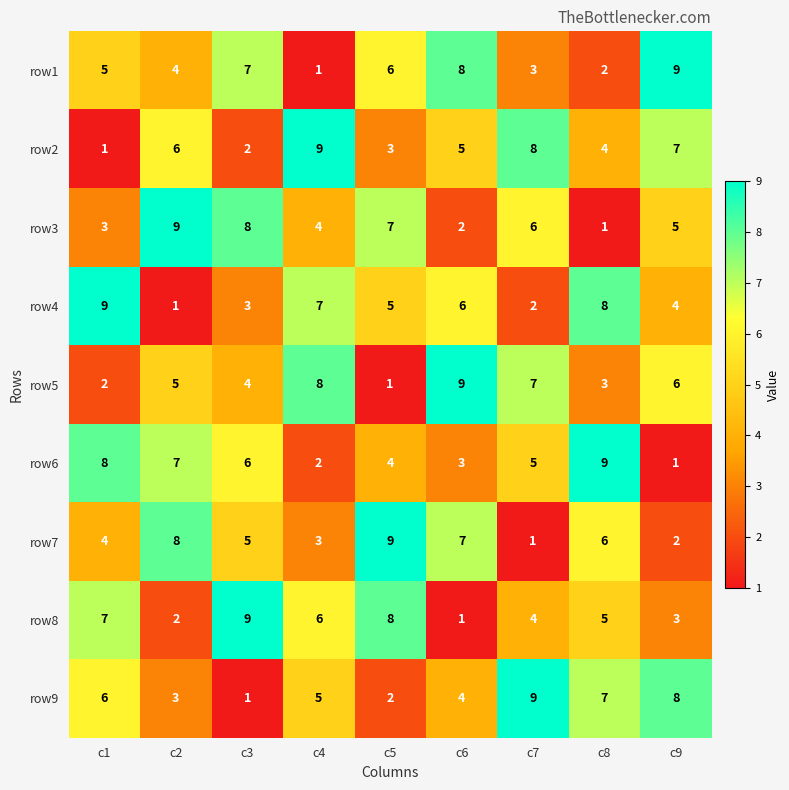

What is the maximum value shown in the chart?

9